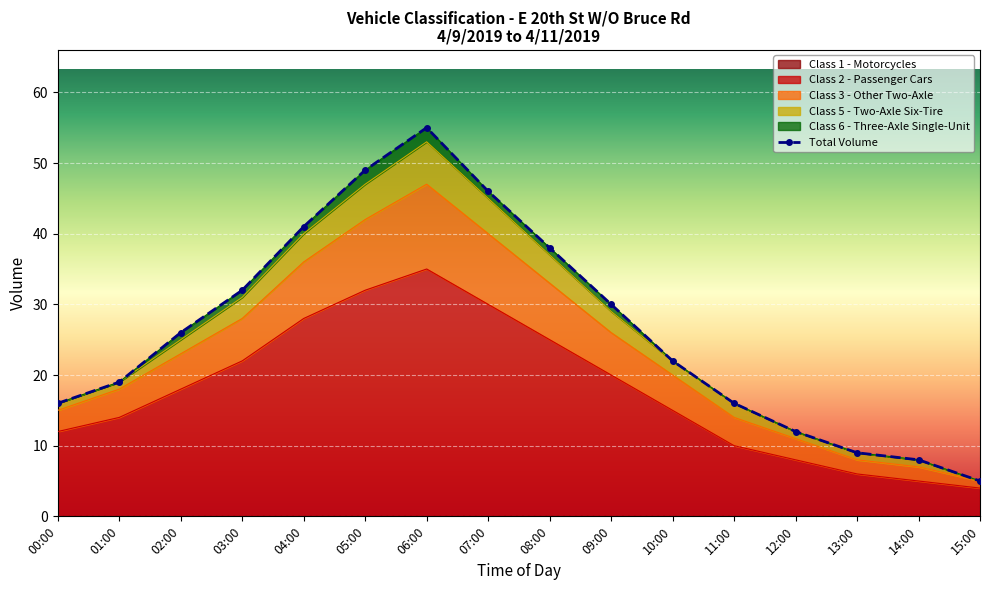

True or false: Class 3 - Other Two-Axle and Class 2 - Passenger Cars intersect in this chart.

False